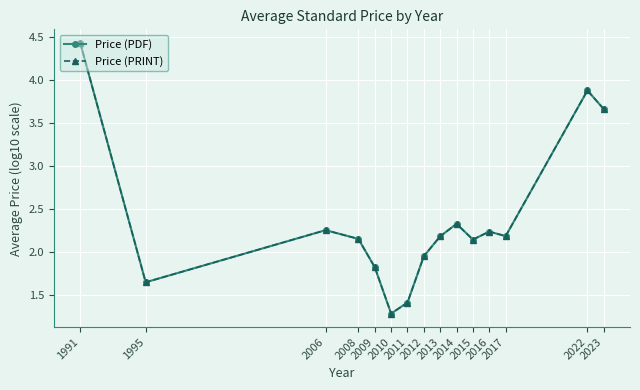

Is this an area chart (filled region under the line)?

No